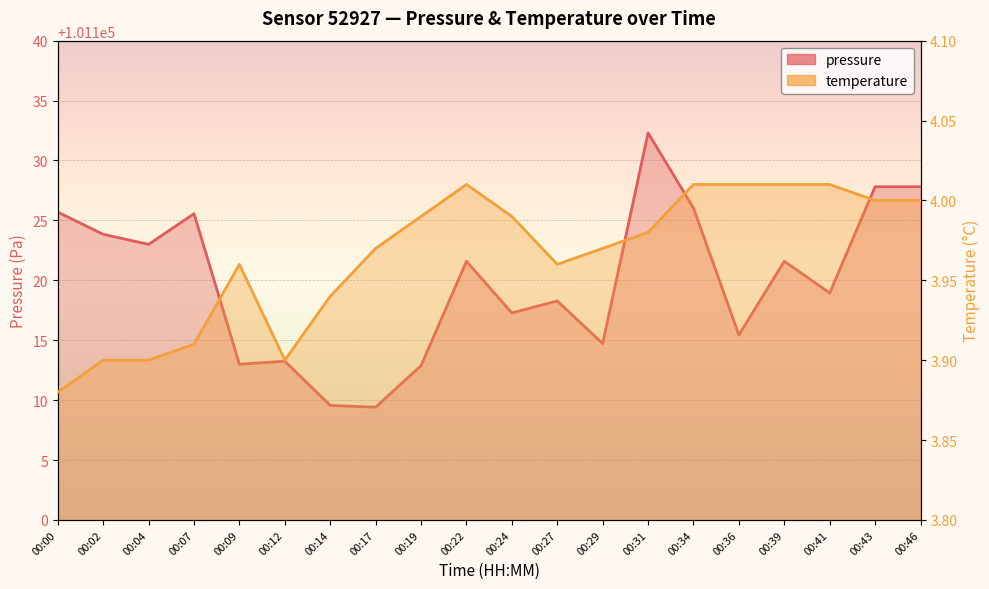

At which category does pressure reach its first local valley?

00:04